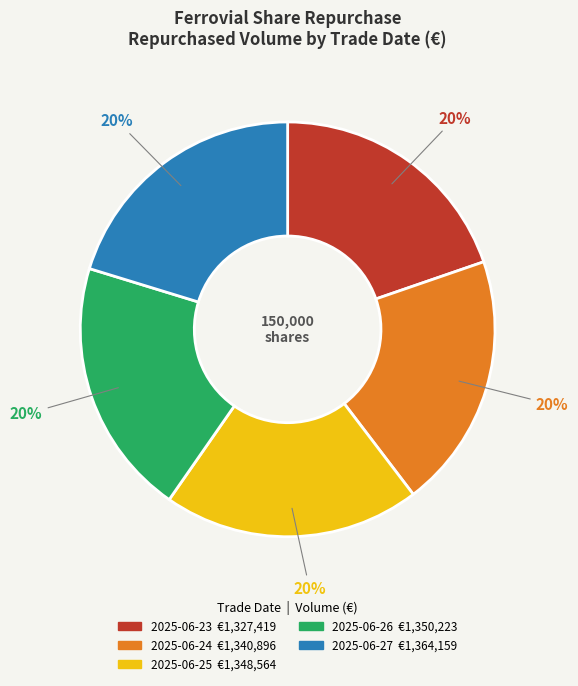

To the nearest percent, what portion does 2025-06-25 represent?

20%